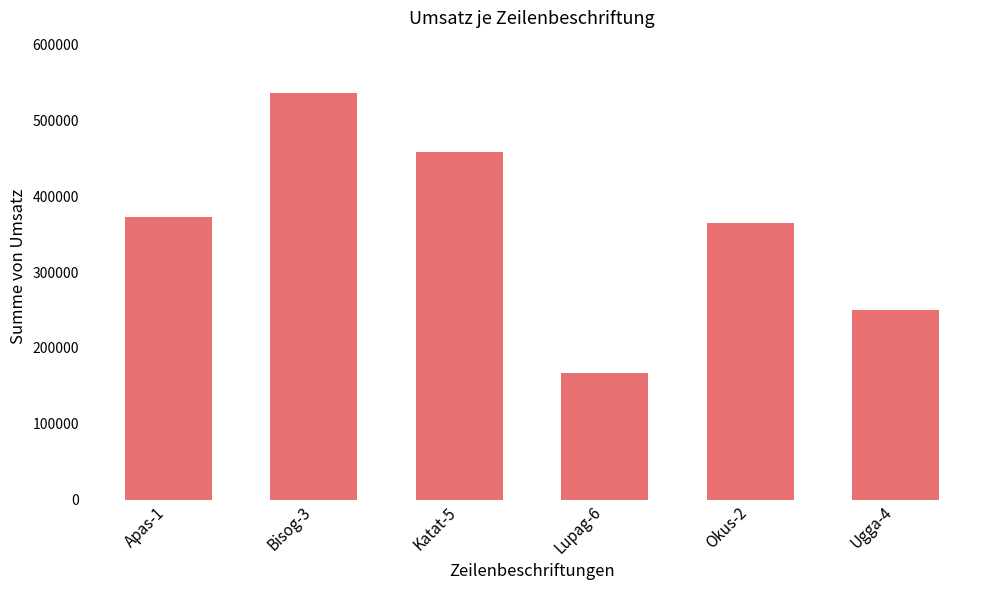

What is the label of the 3rd bar from the right?

Lupag-6